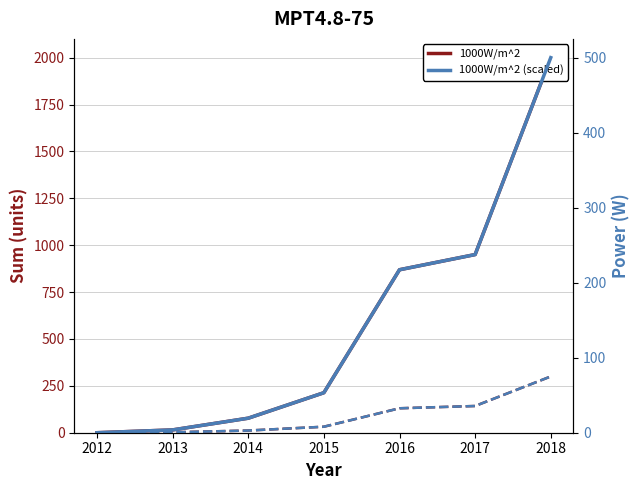

What is the difference between the 1000W/m^2 values at 2013 and 2018?

1985.0